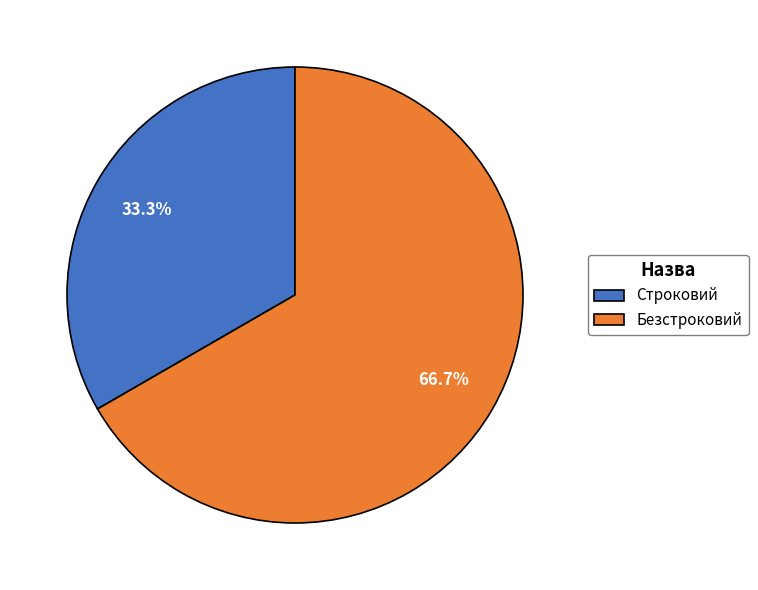

Which slice is the largest?

Безстроковий